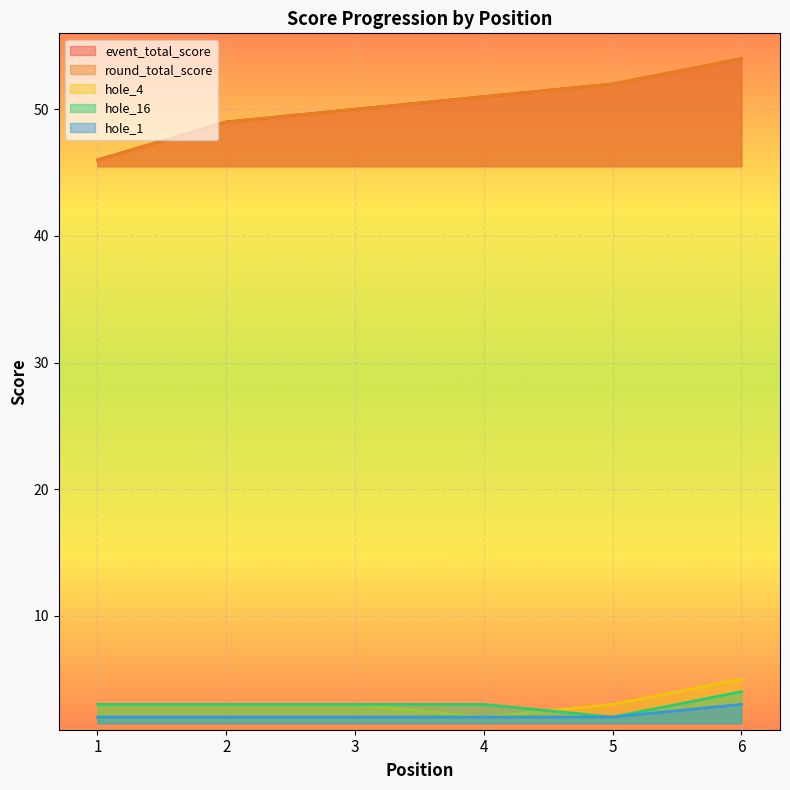

How many lines are shown in the chart?

5